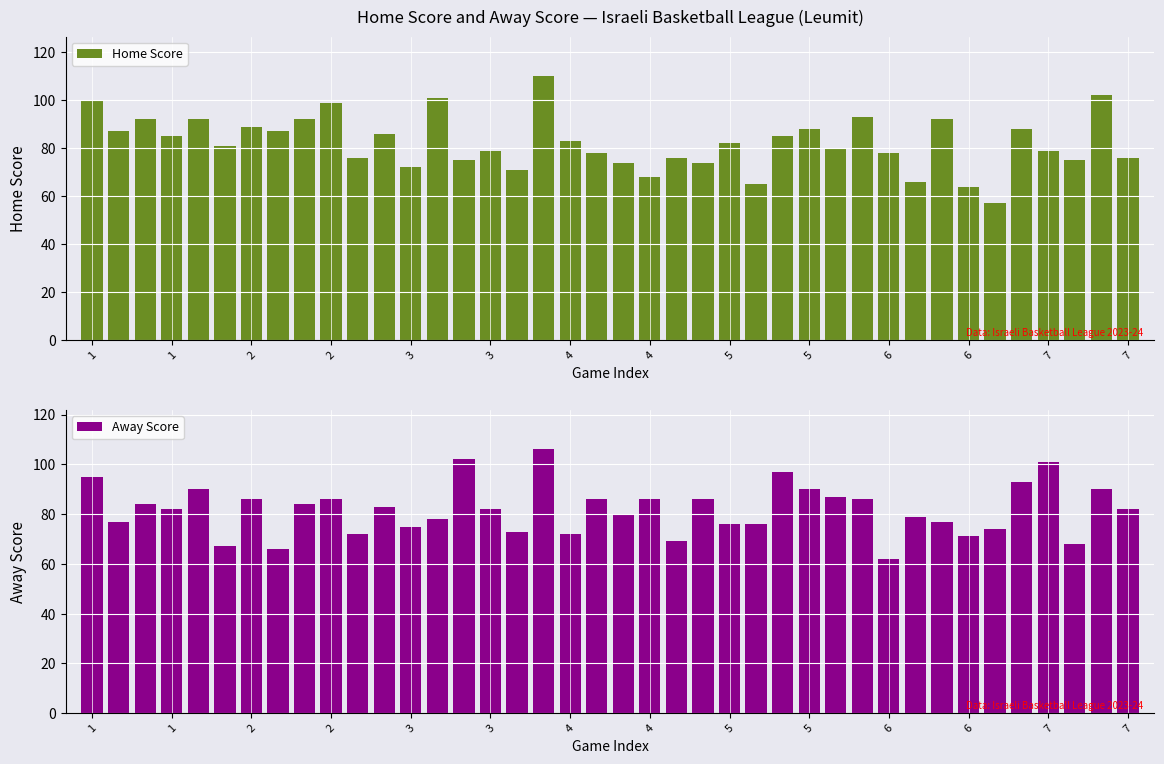

What is the value of the Away Score bar at the 16th from the left?

82